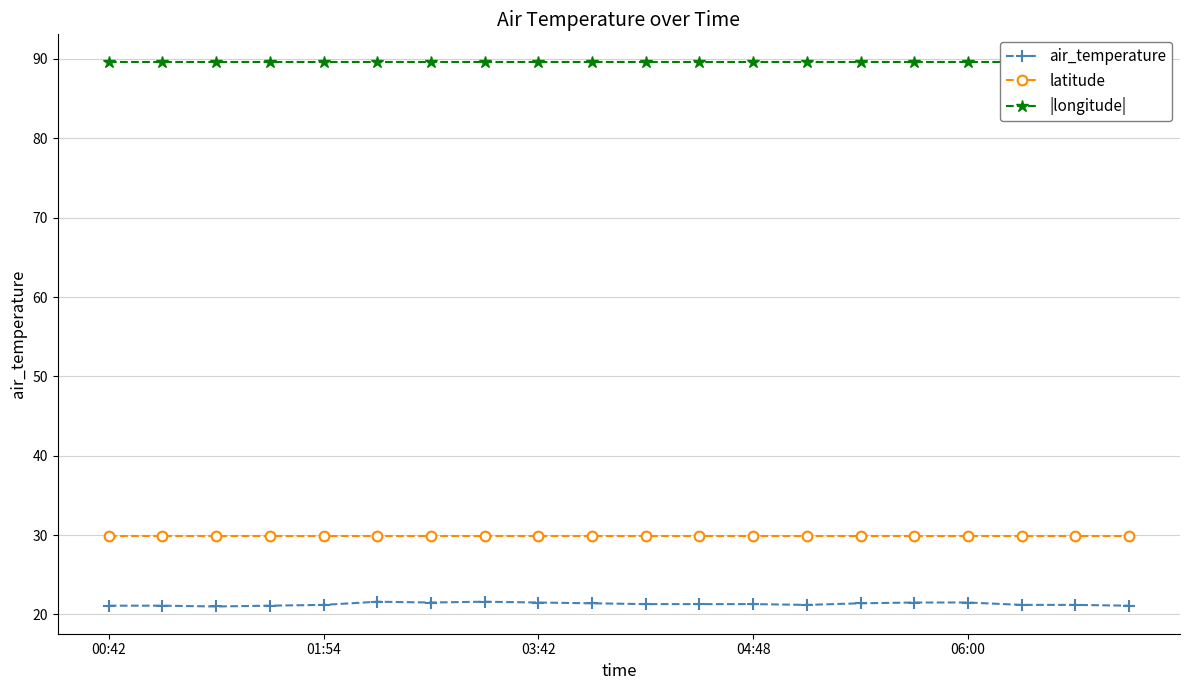

What is the sum of the air_temperature values at 18 and 9?

42.6